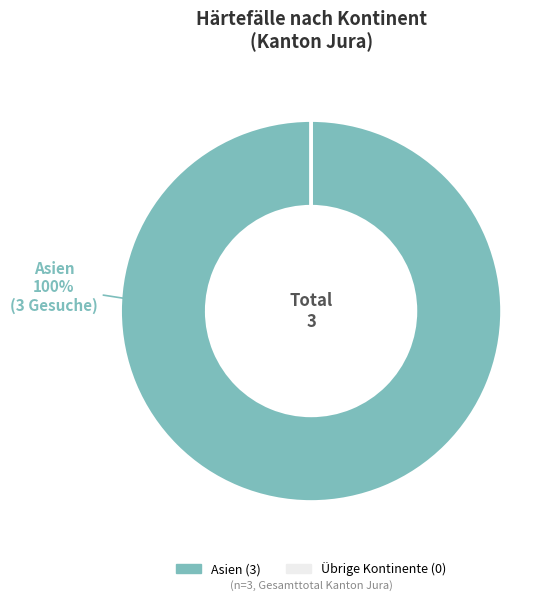

To the nearest percent, what is the average slice percentage?

50%